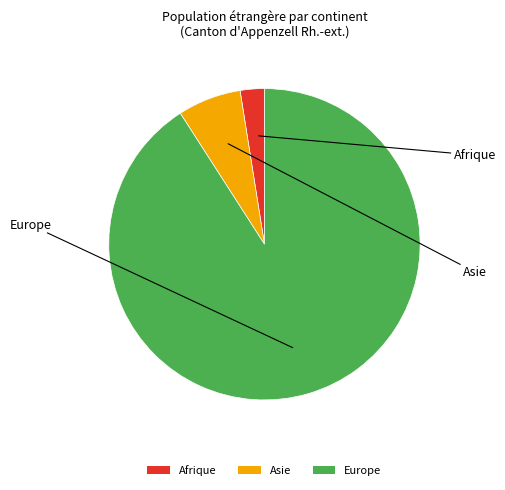

Combined, do Afrique and Europe account for over 50%?

Yes